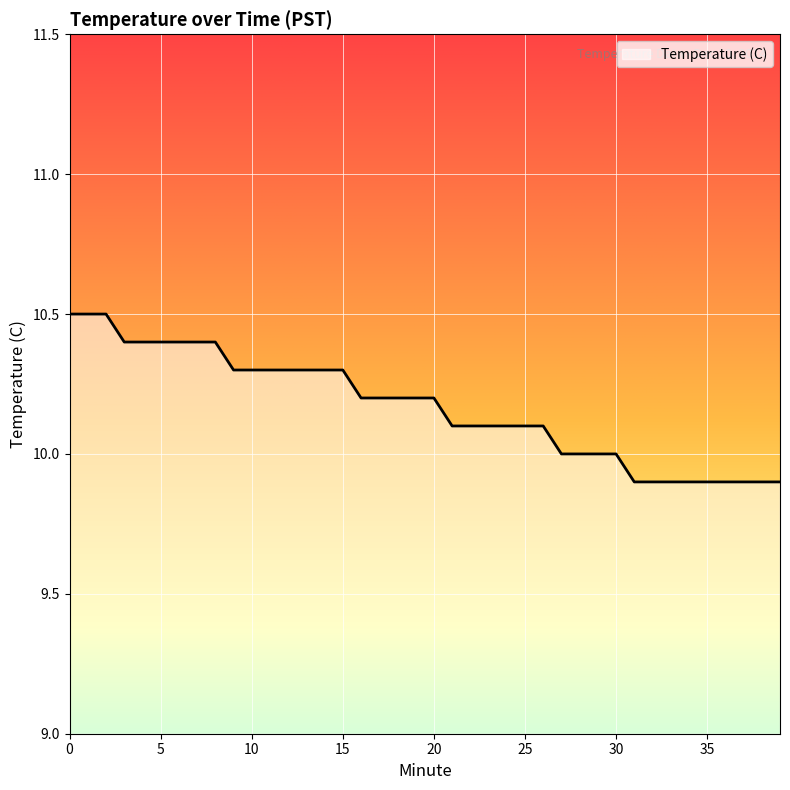

What is the difference between the maximum and minimum values?

0.6